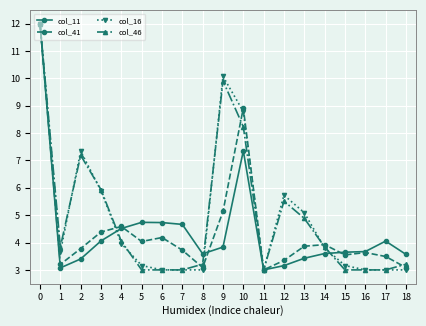

Is the value of col_16 at 18 greater than the value of col_41 at 16?

No